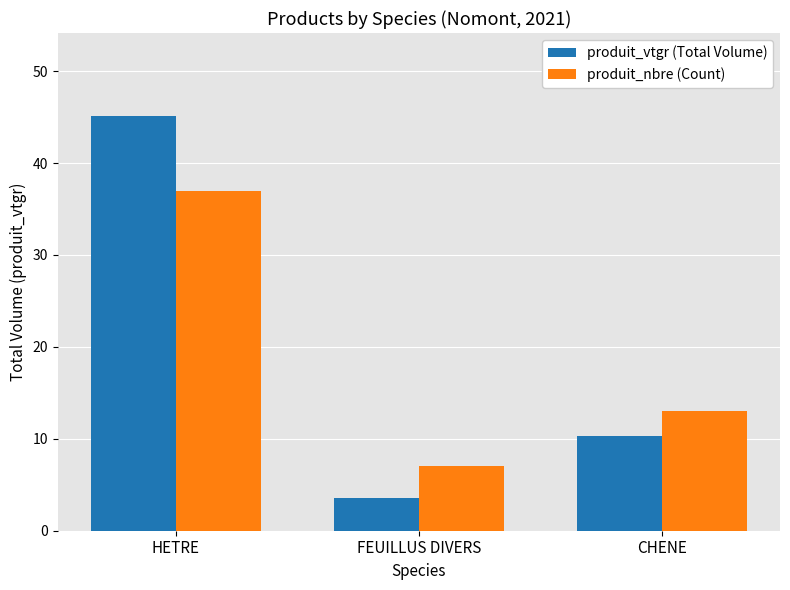

What is the total value across all series at CHENE?

23.3